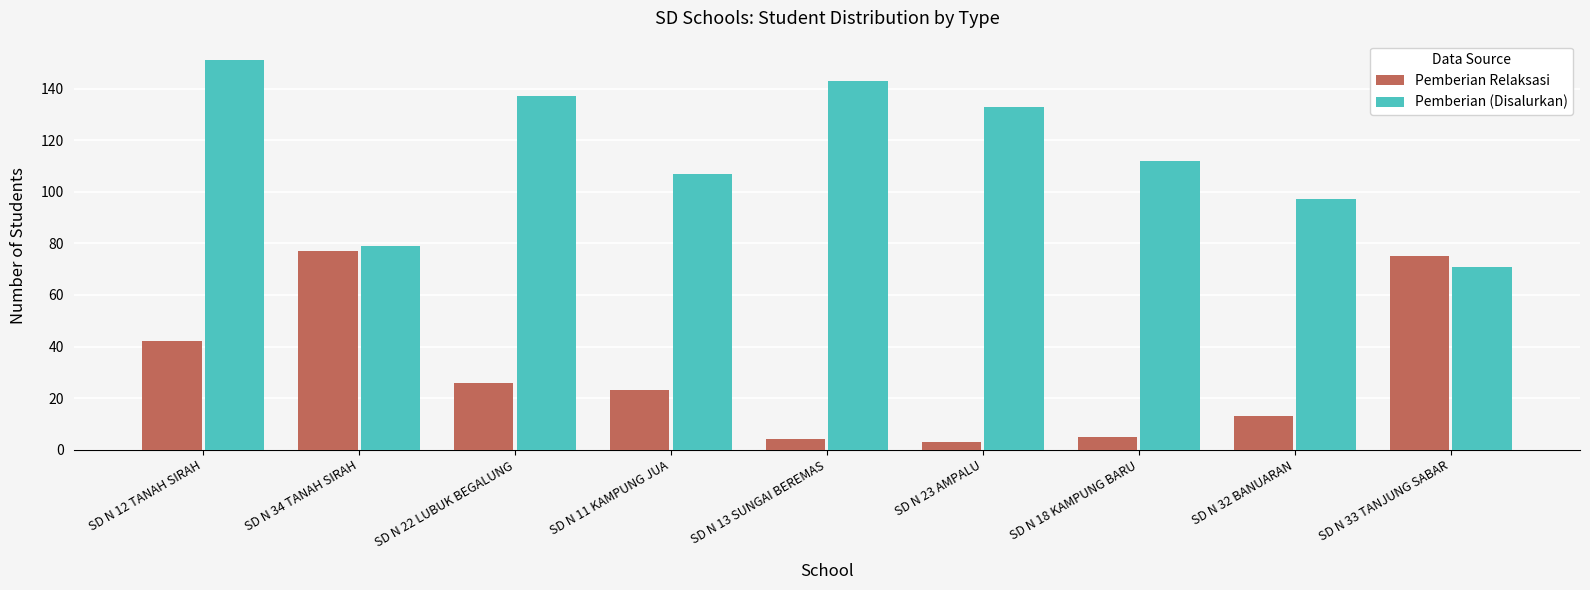

What are all the series names shown in the legend?

Pemberian Relaksasi, Pemberian (Disalurkan)